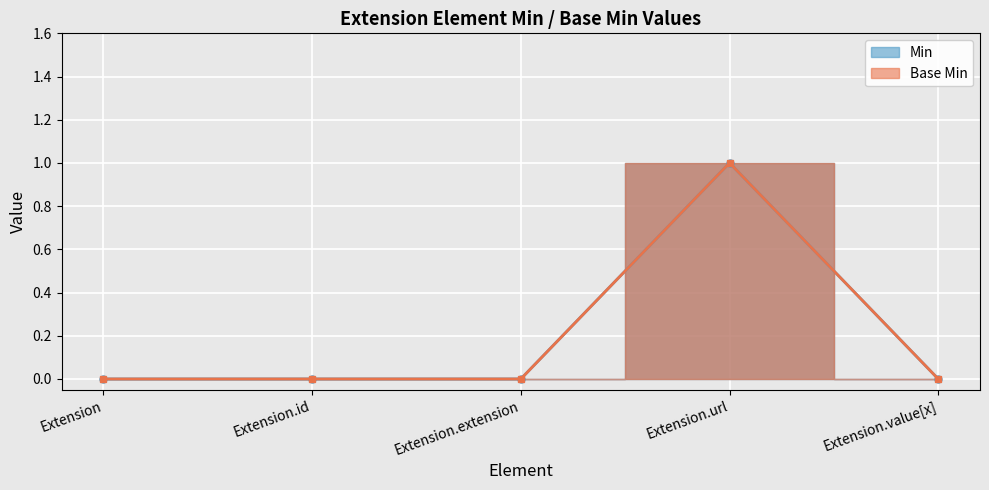

What is the approximate value of Min at Extension.url?

1